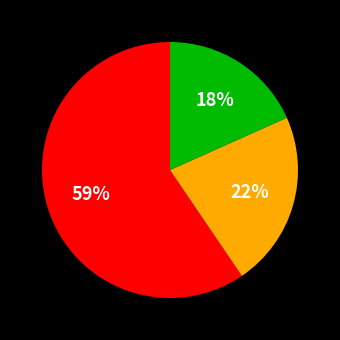

Is there any slice that represents more than half of the pie?

Yes